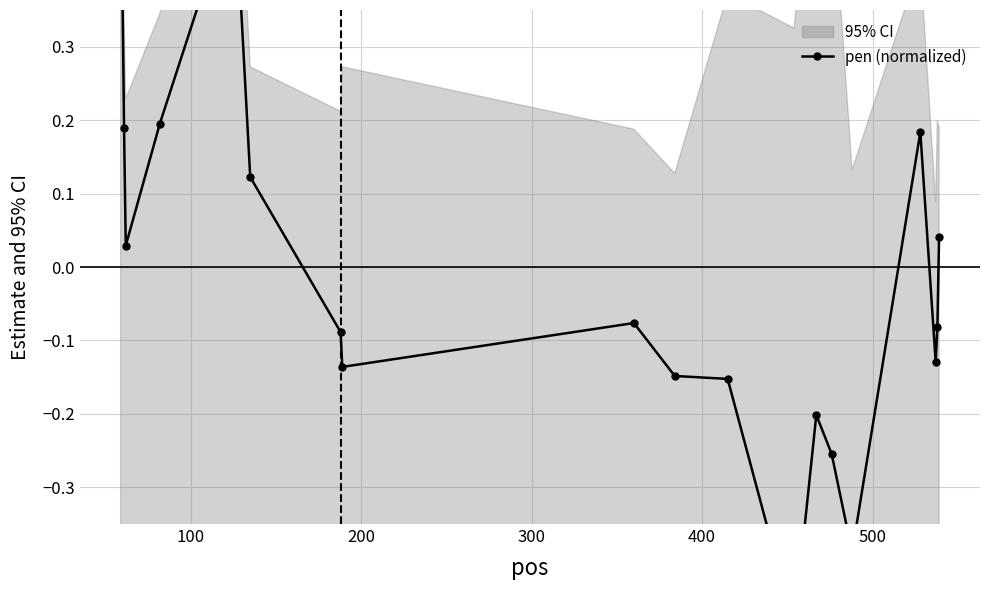

How many points are higher than both their immediate neighbors (excluding endpoints)?

4